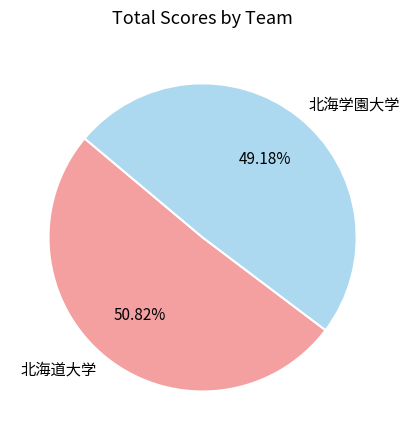

Is there any slice that represents more than half of the pie?

Yes